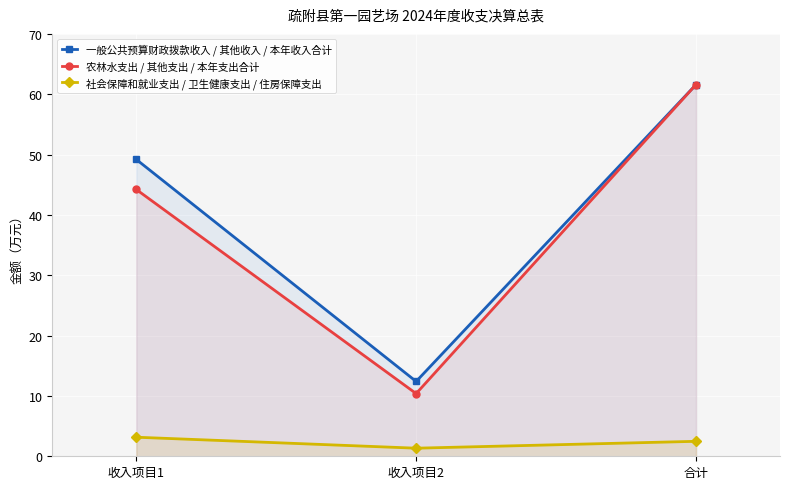

Is the value of 社会保障和就业支出 / 卫生健康支出 / 住房保障支出 at 合计 greater than the value of 一般公共预算财政拨款收入 / 其他收入 / 本年收入合计 at 收入项目2?

No